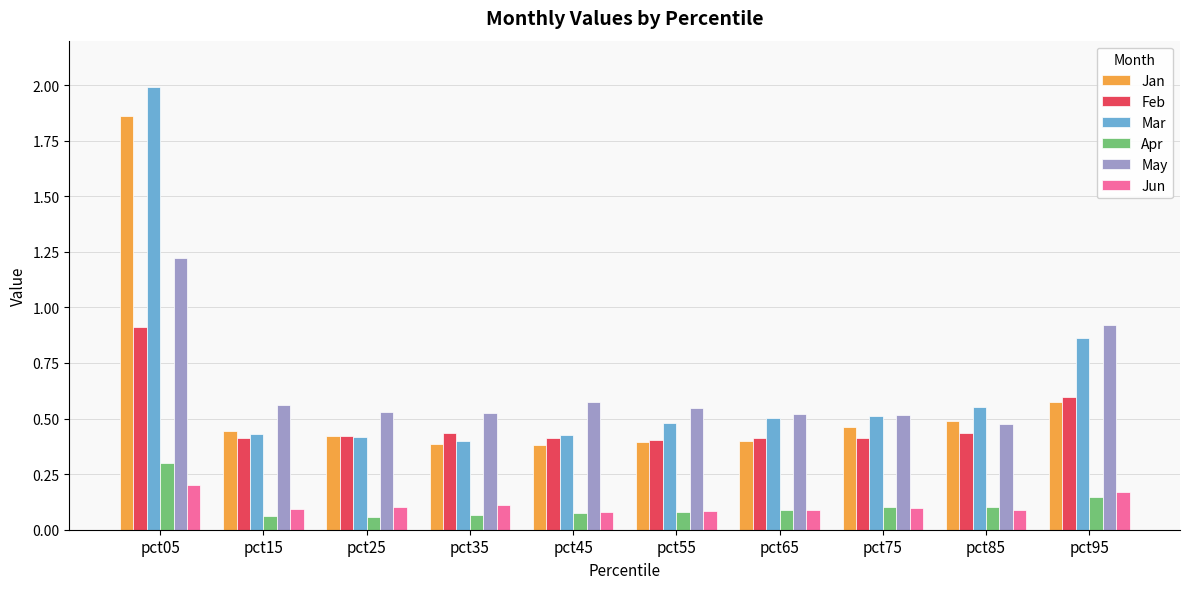

Which category has the highest value across all series?

pct05